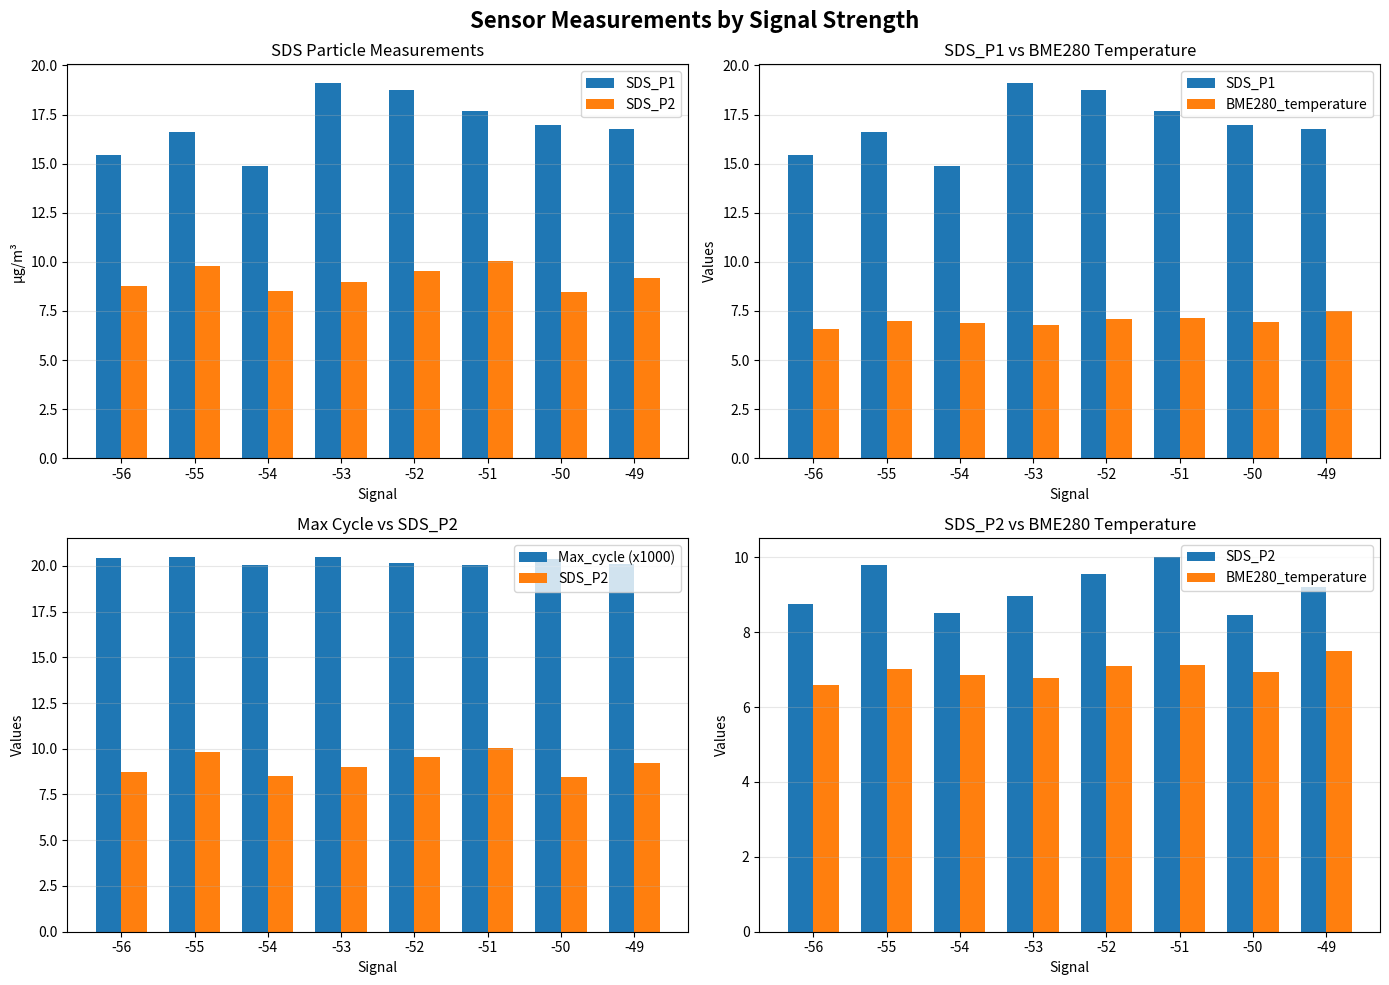

Reading left to right, transcribe all the data shown in this chart.

SDS_P1: -56=15.4	-55=16.6	-54=14.9	-53=19.1	-52=18.8	-51=17.7	-50=17.0	-49=16.8
SDS_P2: -56=8.8	-55=9.8	-54=8.5	-53=9.0	-52=9.6	-51=10.0	-50=8.4	-49=9.2
BME280_temperature: -56=6.6	-55=7.0	-54=6.9	-53=6.8	-52=7.1	-51=7.1	-50=6.9	-49=7.5
Max_cycle (x1000): -56=20.4	-55=20.5	-54=20.0	-53=20.5	-52=20.1	-51=20.0	-50=20.4	-49=20.1